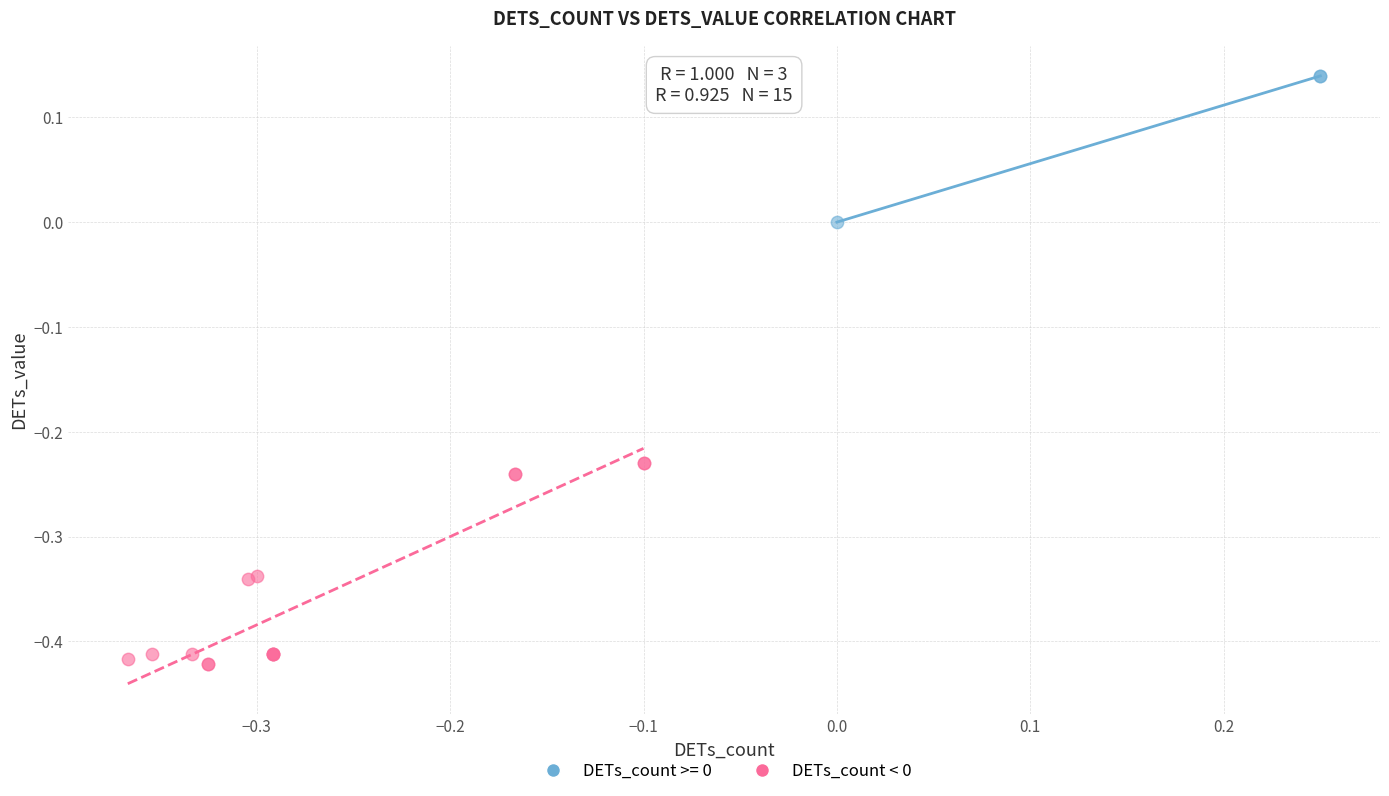

Which series reaches the minimum Y coordinate?

DETs_count < 0